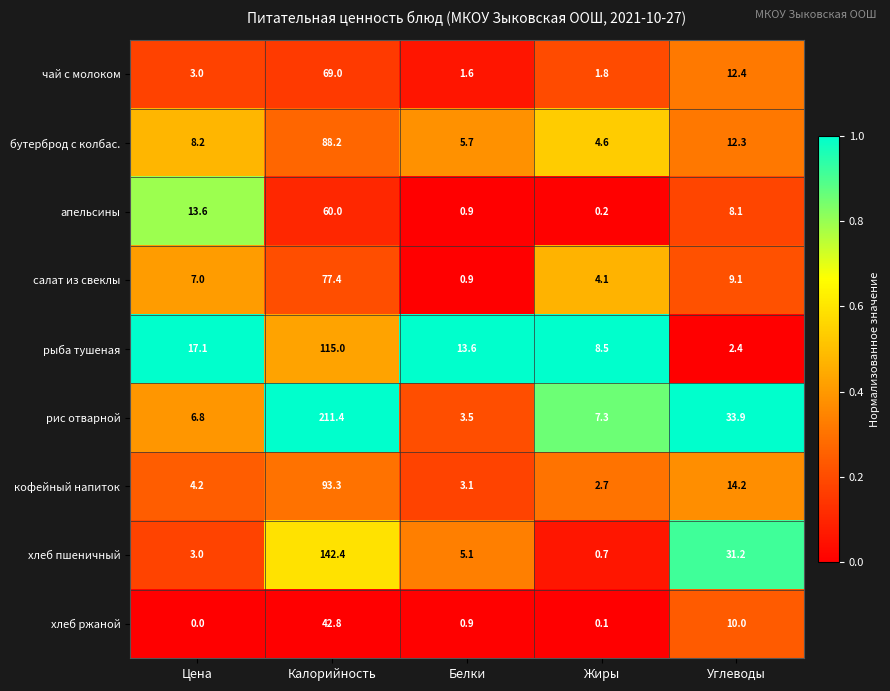

Is it true that апельсины equals 83.0 at Калорийность?

False